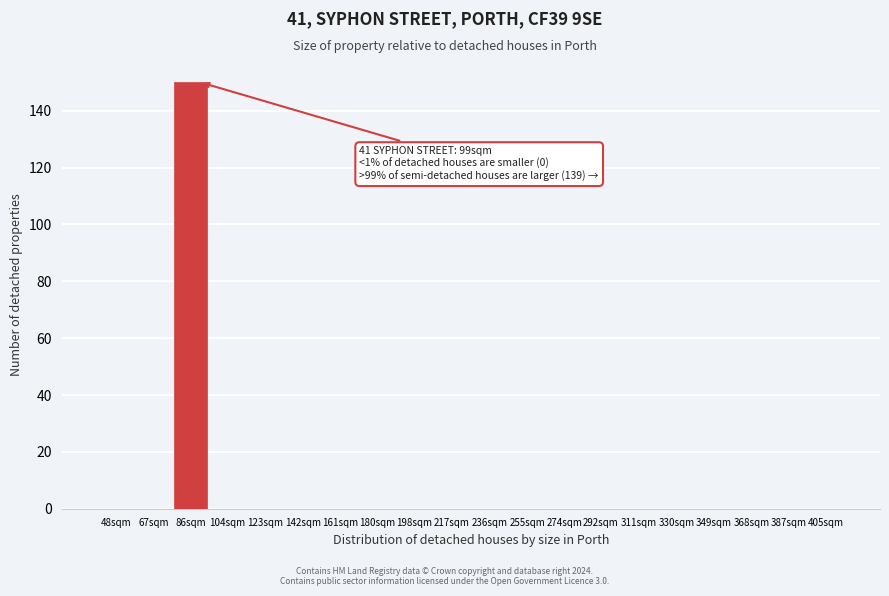

Reading left to right, list all the values displayed in this chart.

48sqm=0	67sqm=0	86sqm=150	104sqm=0	123sqm=0	142sqm=0	161sqm=0	180sqm=0	198sqm=0	217sqm=0	236sqm=0	255sqm=0	274sqm=0	292sqm=0	311sqm=0	330sqm=0	349sqm=0	368sqm=0	387sqm=0	405sqm=0